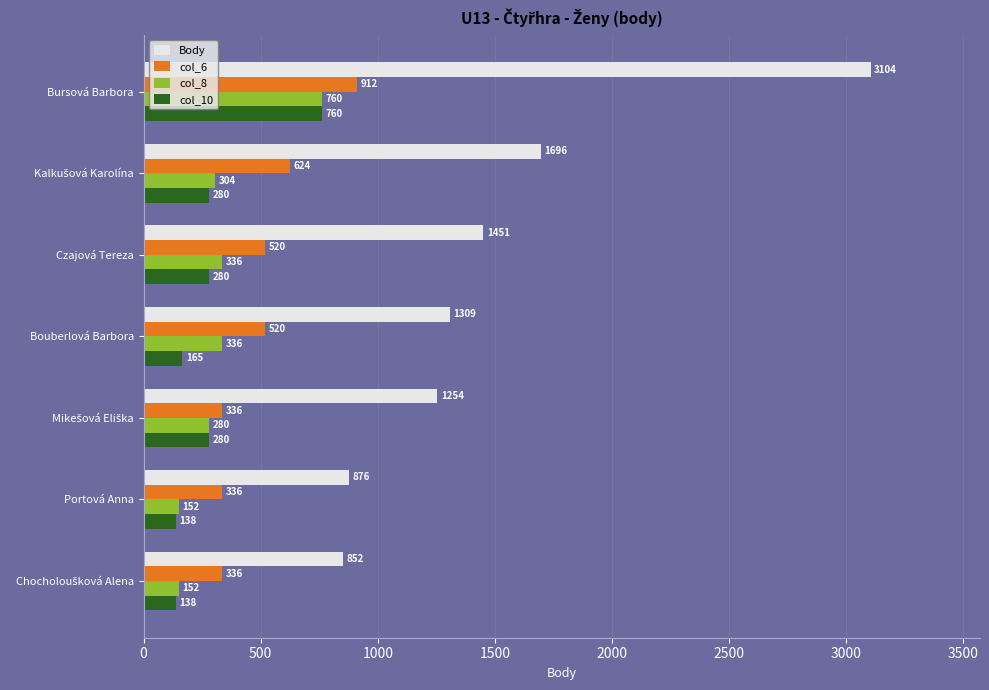

True or false: col_6 has a value of 336 at Portová Anna.

True